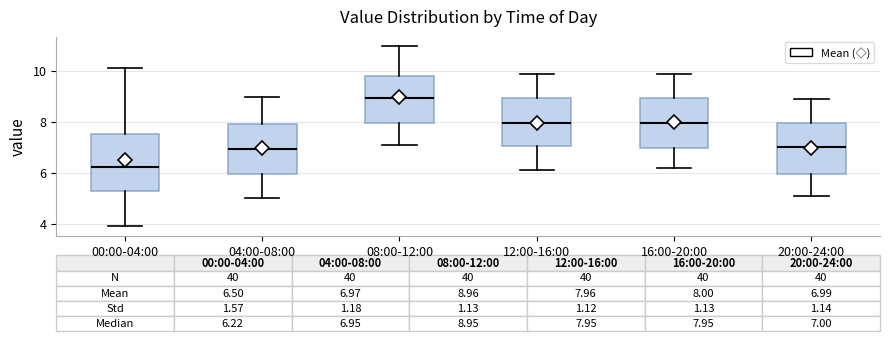

Which box is the tallest, from its lower edge to its upper edge?

00:00-04:00